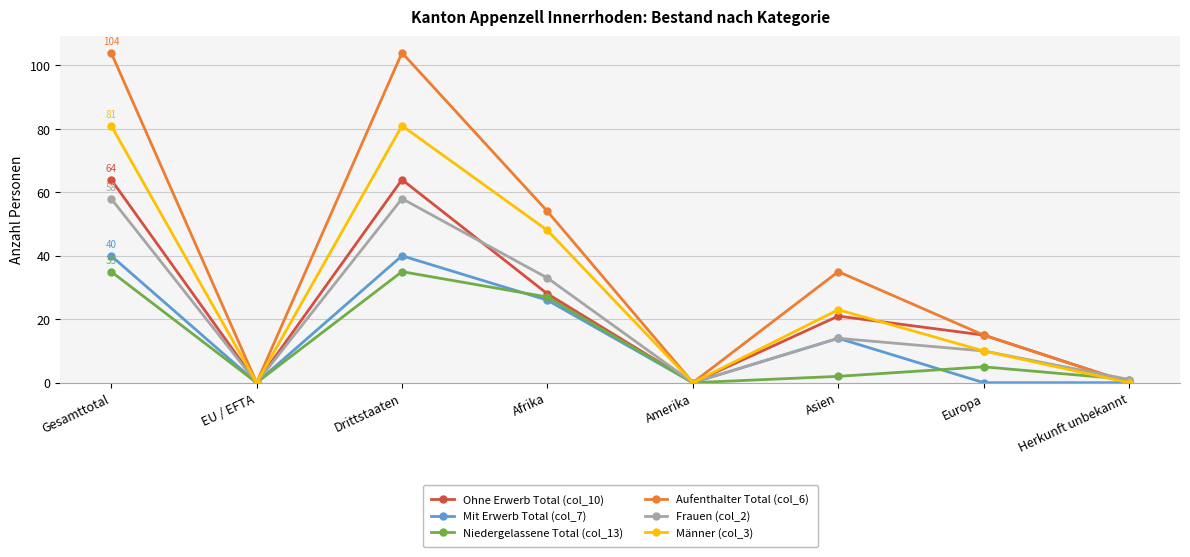

What is the difference between the second highest and minimum values in the Frauen (col_2) series?

58